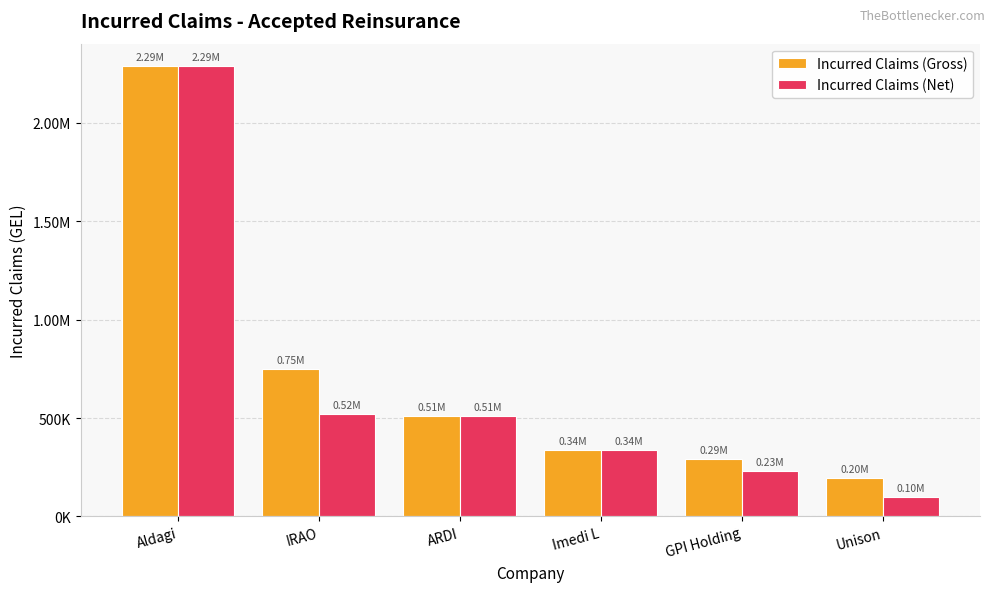

What are all the series names shown in the legend?

Incurred Claims (Gross), Incurred Claims (Net)